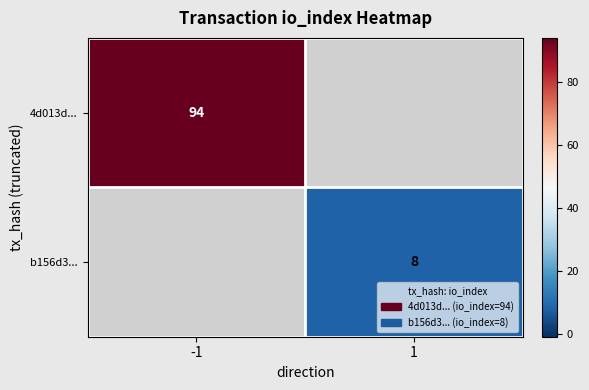

At which category does the chart reach its peak across all series?

-1